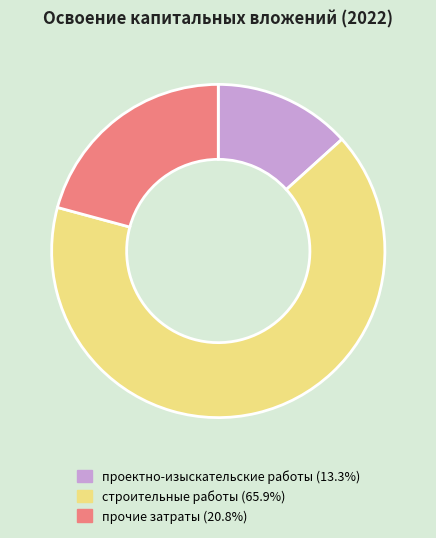

Does any single category account for the majority?

Yes